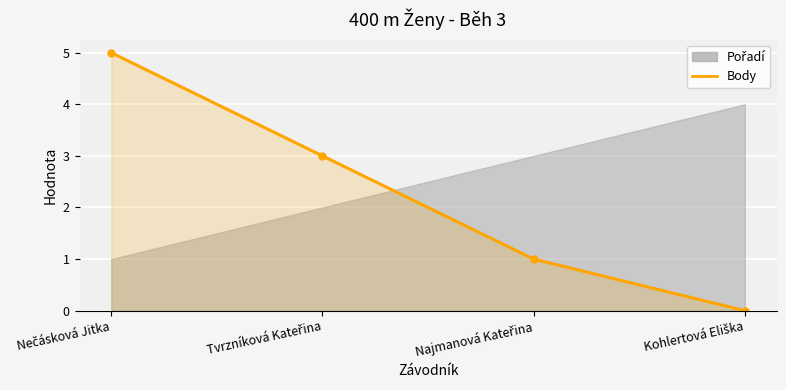

What position from the left is Nečásková Jitka?

1